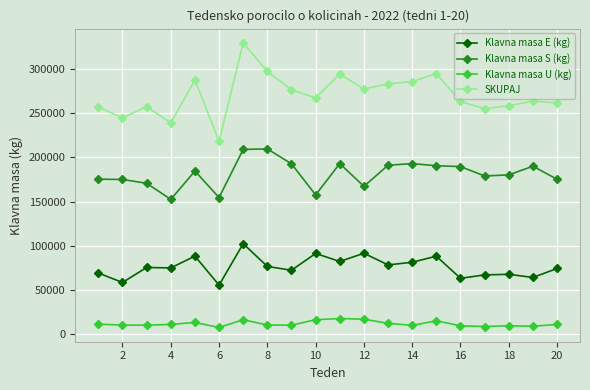

Rank the series by their maximum value, from lowest to highest.

Klavna masa U (kg), Klavna masa E (kg), Klavna masa S (kg), SKUPAJ